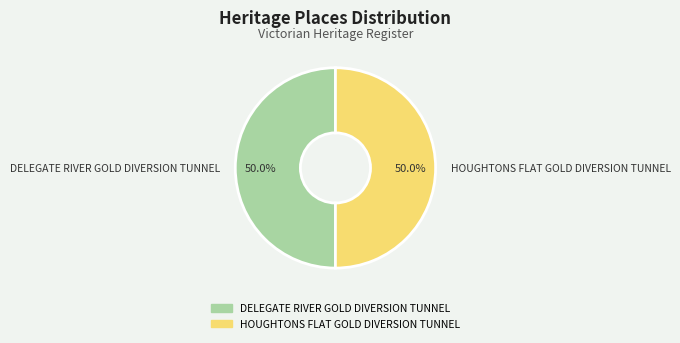

What percentage is the HOUGHTONS FLAT GOLD DIVERSION TUNNEL slice, to the nearest percent?

50%